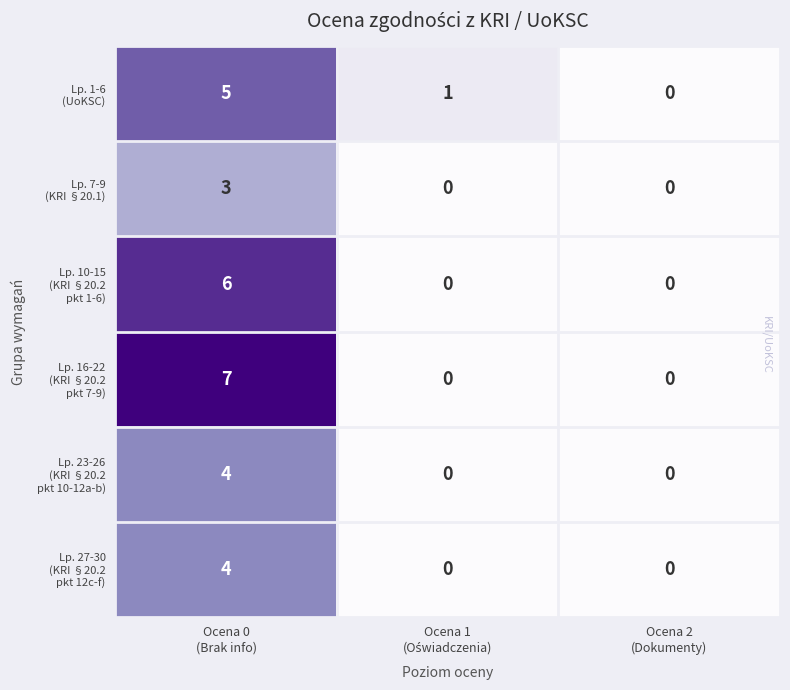

At how many categories does at least one series exceed 4?

1